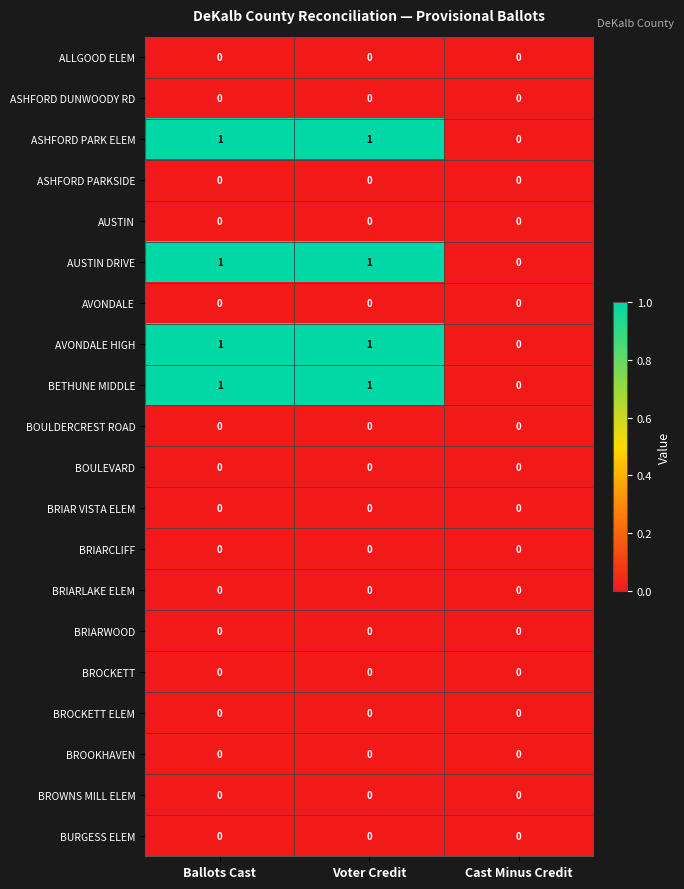

The value of AUSTIN DRIVE at Voter Credit is 1. True or false?

True